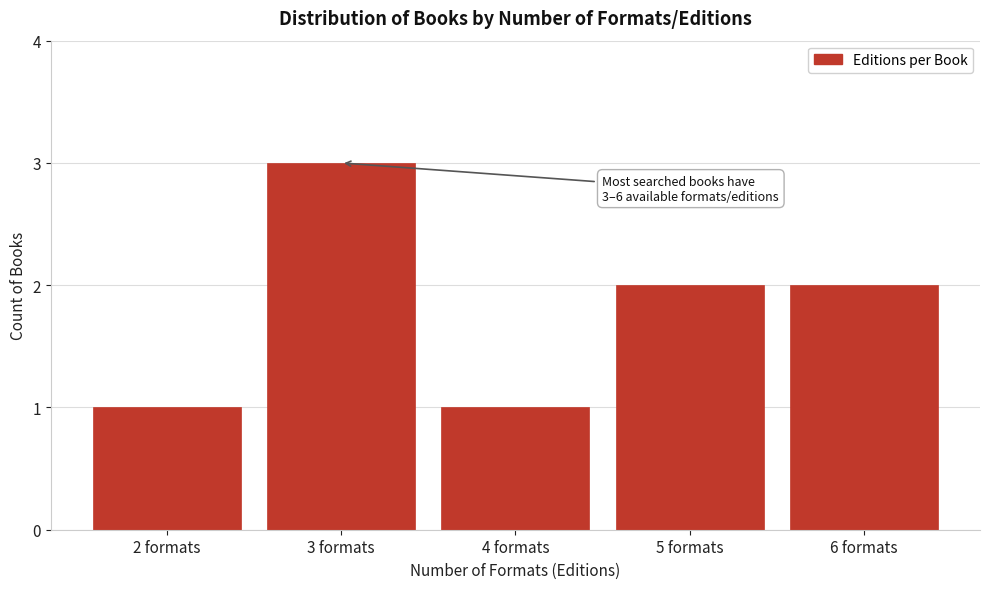

Reading left to right, extract all data points from this chart.

1	3	1	2	2